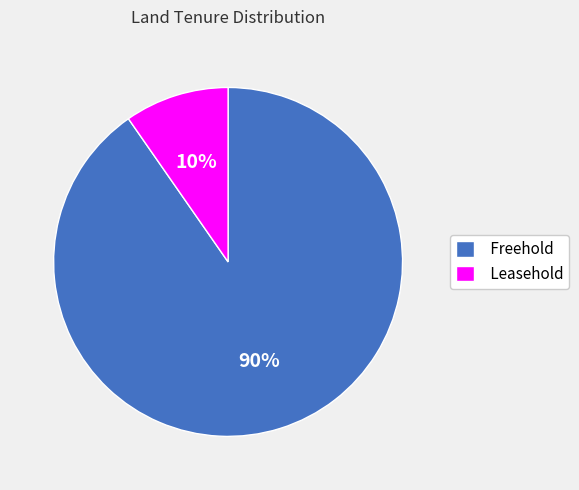

What percentage is the Freehold slice, to the nearest percent?

90%